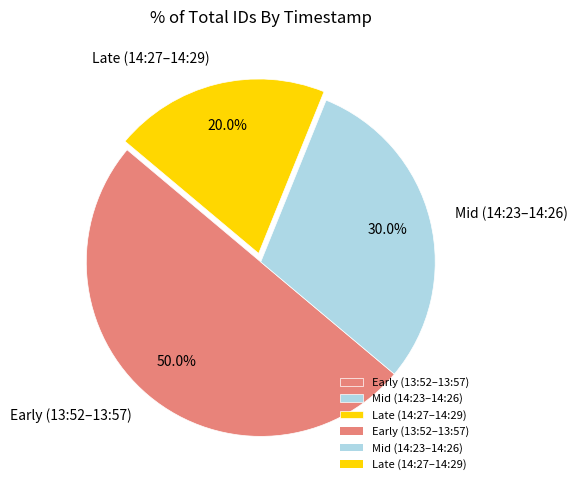

How many slices are in this pie chart?

3